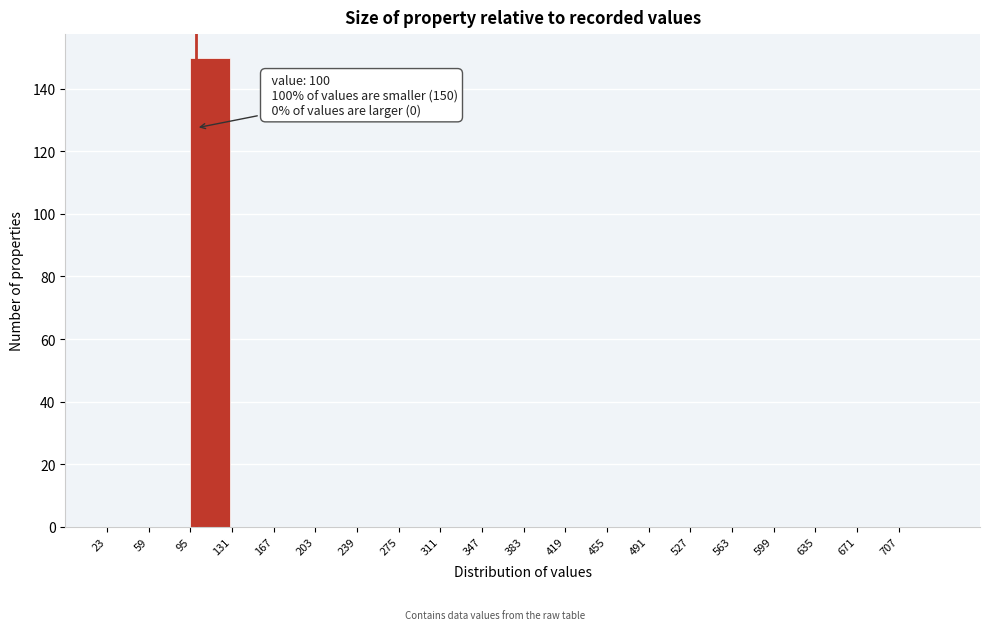

Which range on the x-axis has the tallest bar?

95 to 131